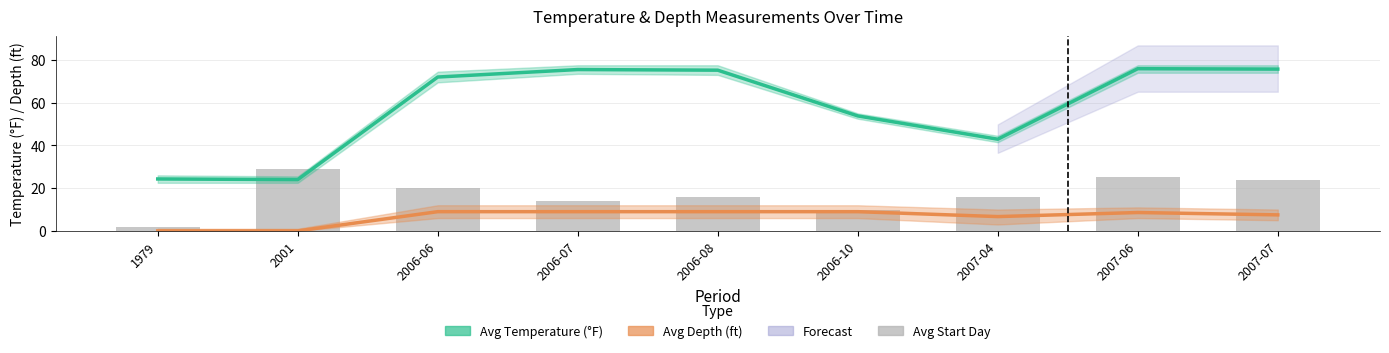

Between 2007-04 and 2006-10, which is larger?

2006-10